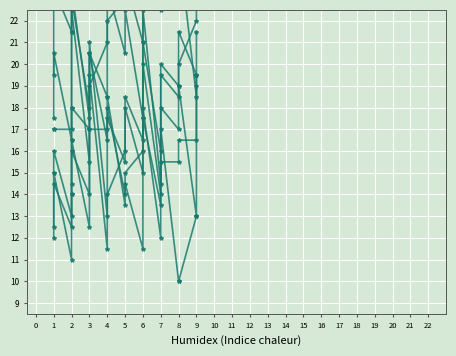

Which label corresponds to the largest value in the chart?

8